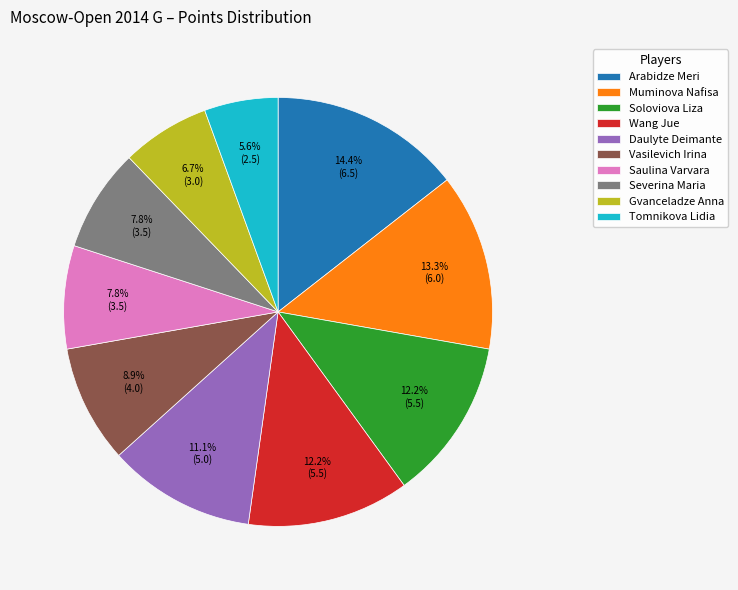

Combined, what portion of the pie is Severina Maria and Vasilevich Irina?

16.7%